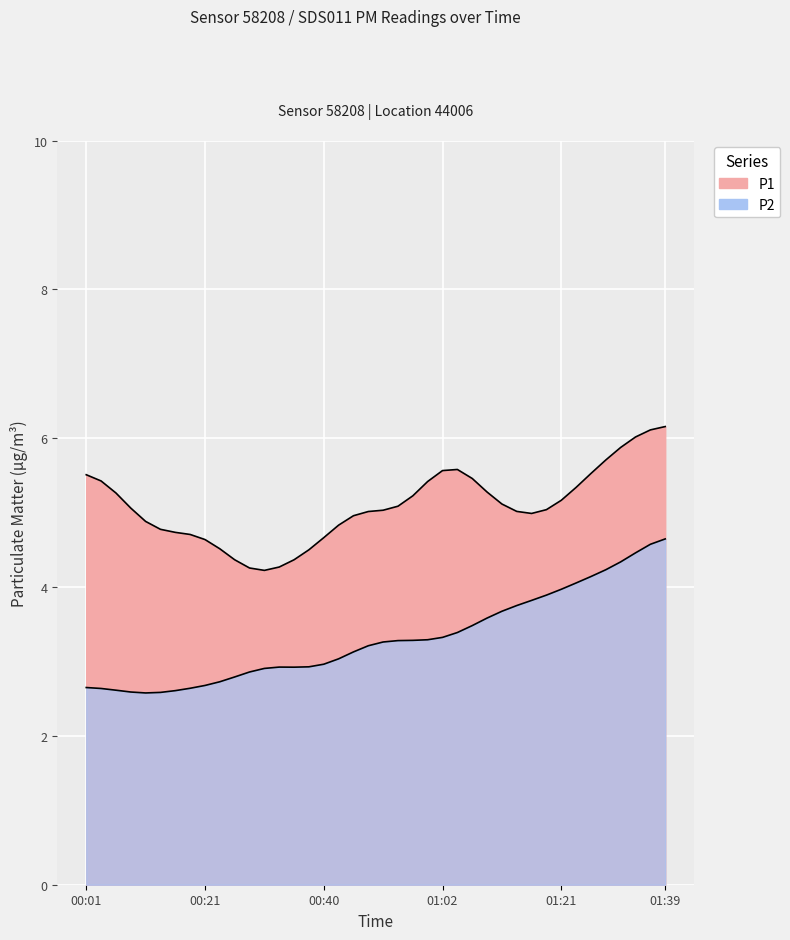

Count the number of categories in the chart.

40